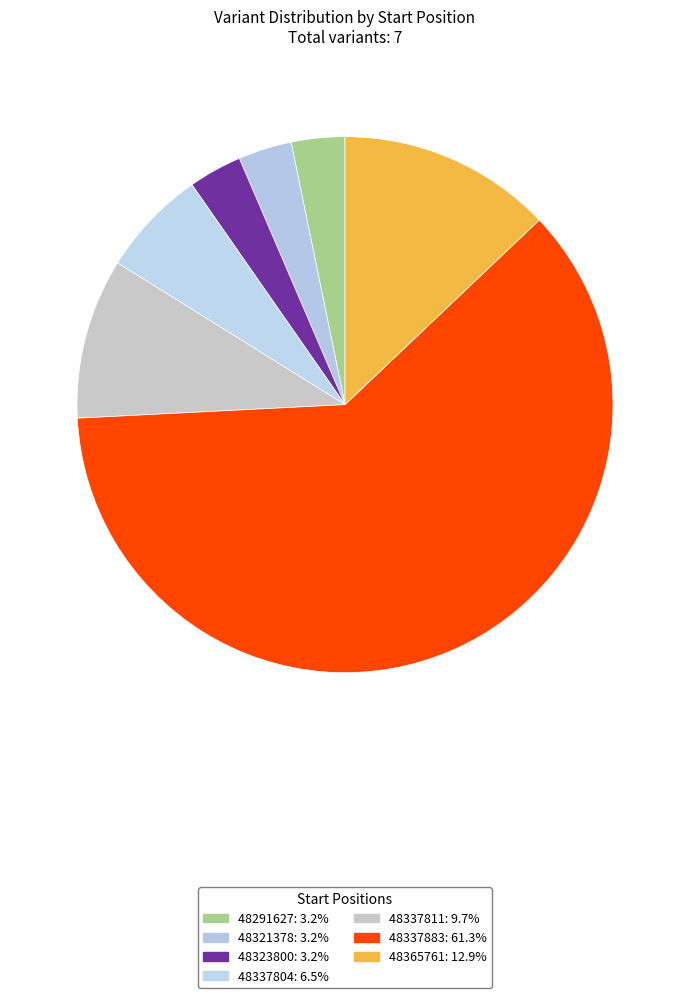

How many slices are in this pie chart?

7